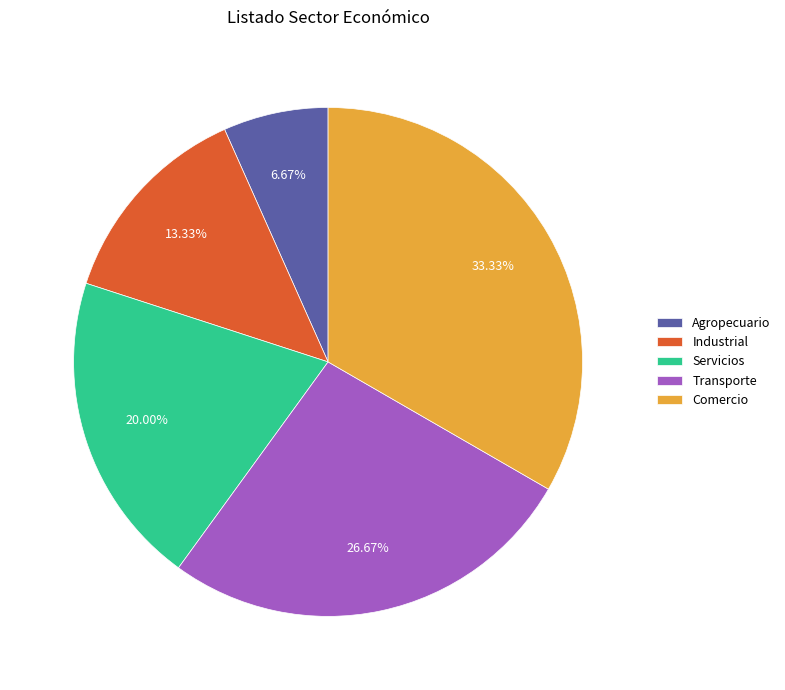

To the nearest percent, what is the average slice percentage?

20%